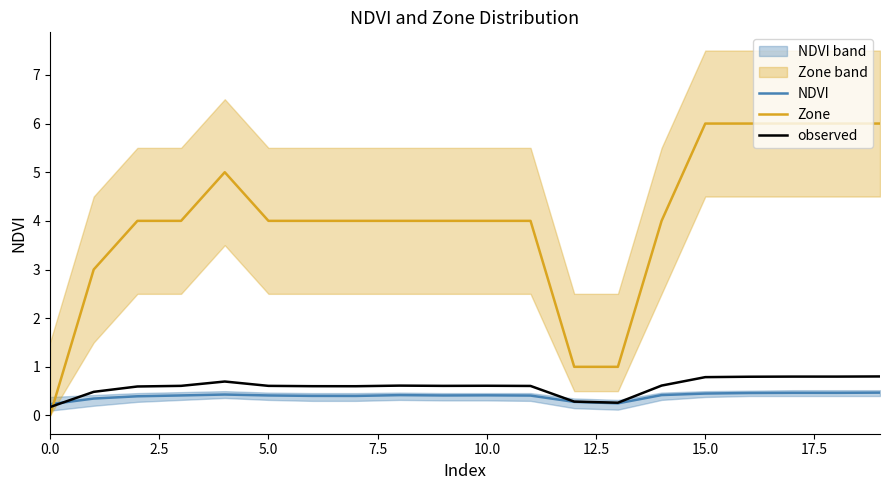

True or false: Zone has more than 1 points higher than both neighbors.

False